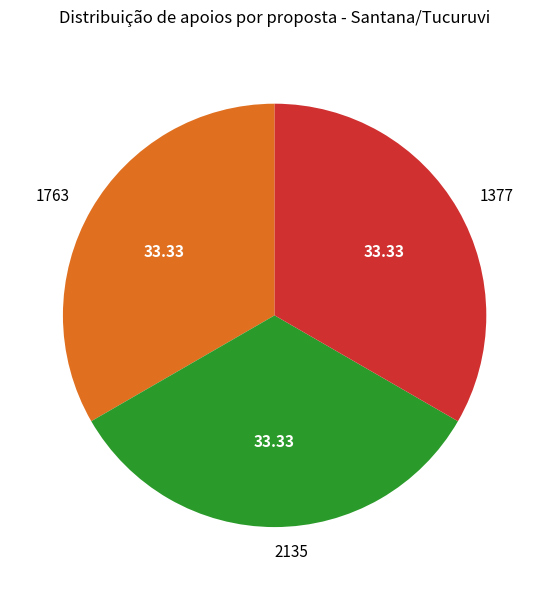

How many segments does this pie chart have?

3